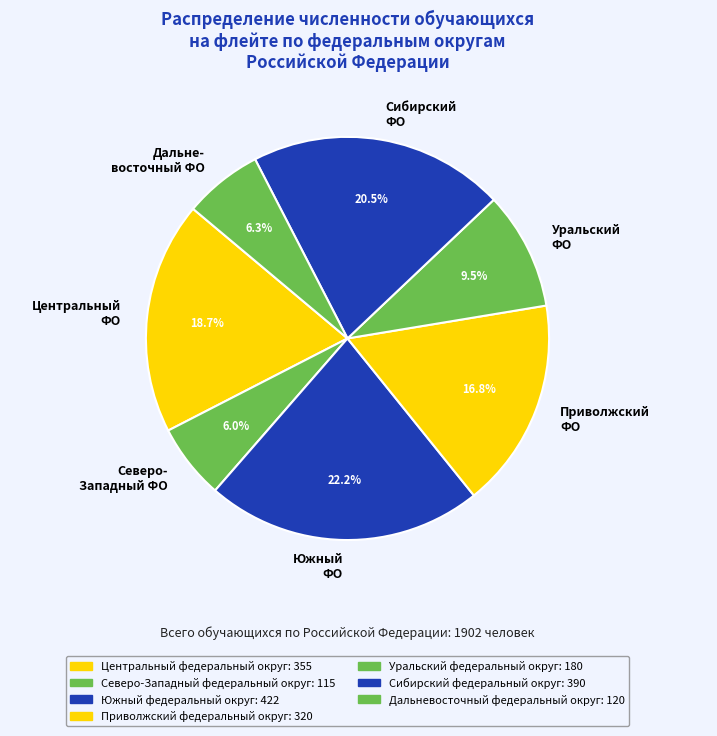

Is there a majority slice in this chart?

No